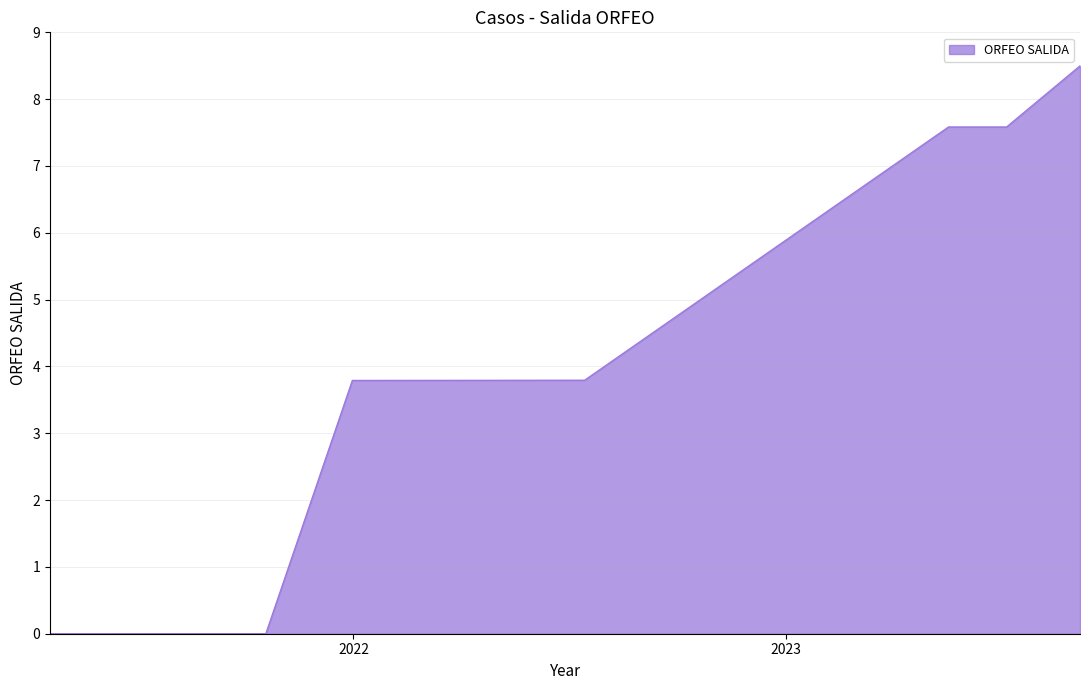

What is the maximum value shown in the chart?

8.5